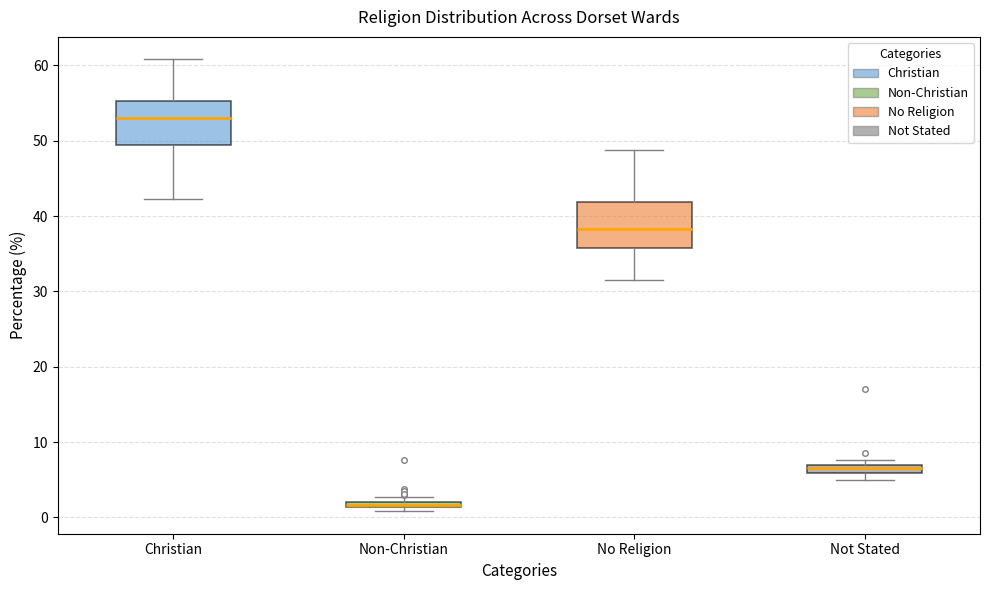

Where does the upper whisker of the box for Christian end on the y-axis? The values are not printed on the chart, so give them approximately, as read against the axis.

61